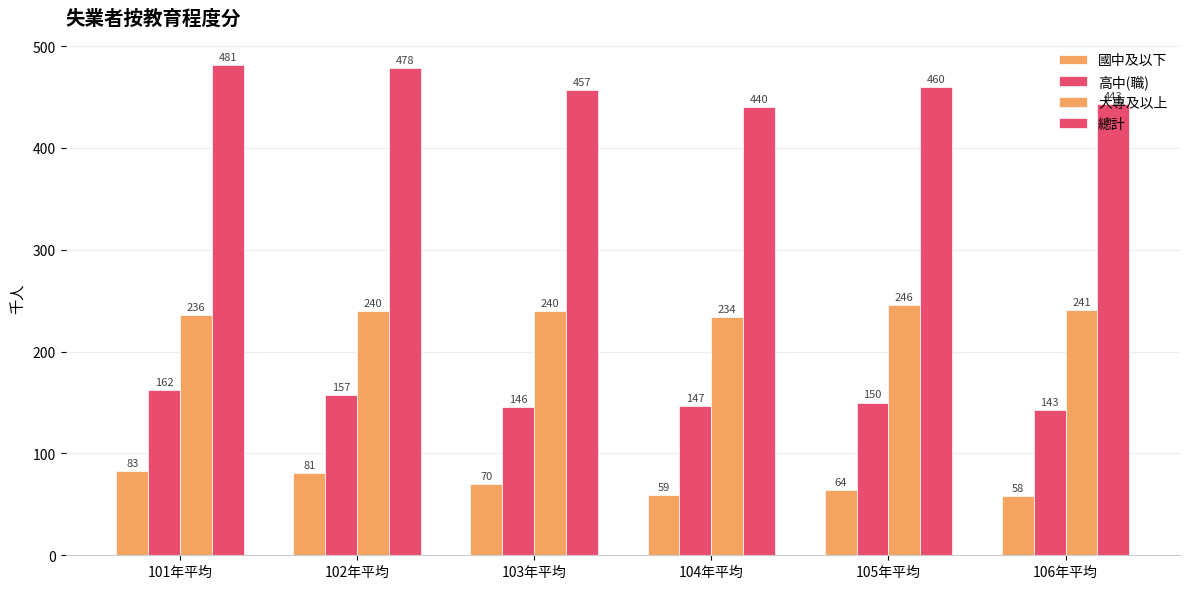

How many distinct data groups are displayed?

4